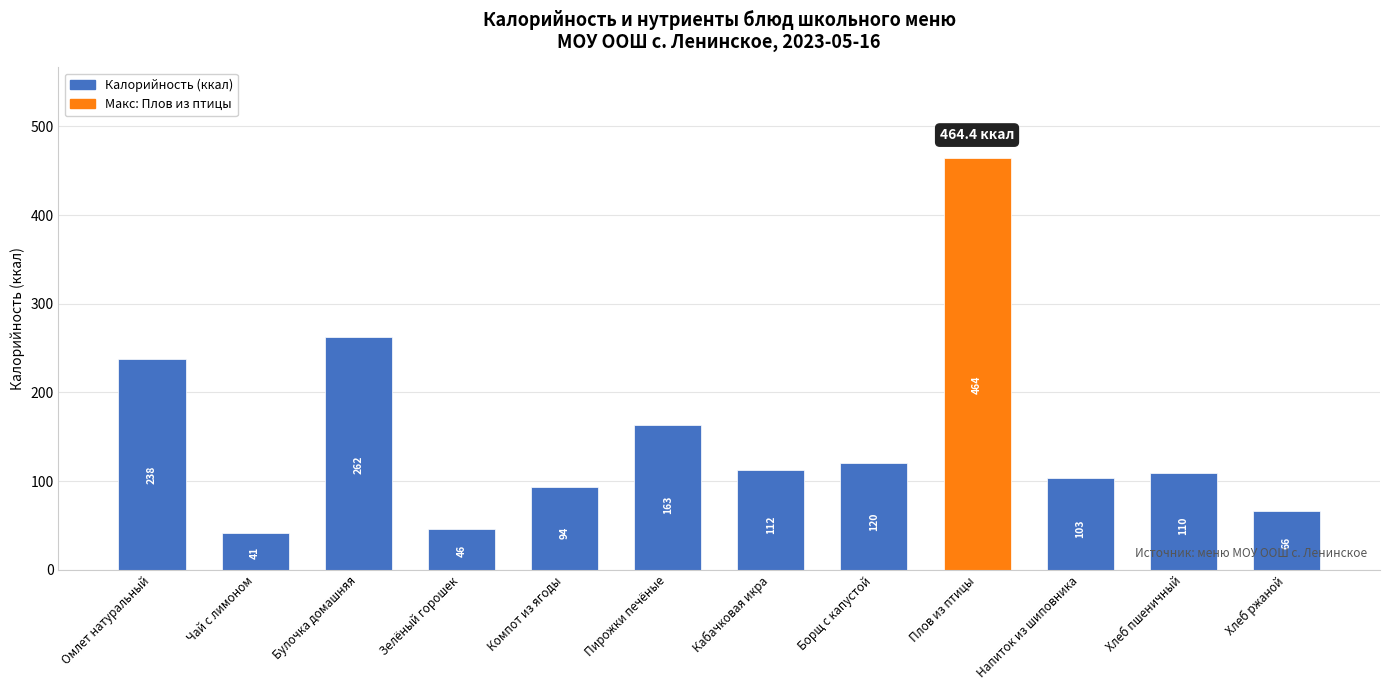

List the labels in order of value, smallest first.

Чай с лимоном, Зелёный горошек, Хлеб ржаной, Компот из ягоды, Напиток из шиповника, Хлеб пшеничный, Кабачковая икра, Борщ с капустой, Пирожки печёные, Омлет натуральный, Булочка домашняя, Плов из птицы